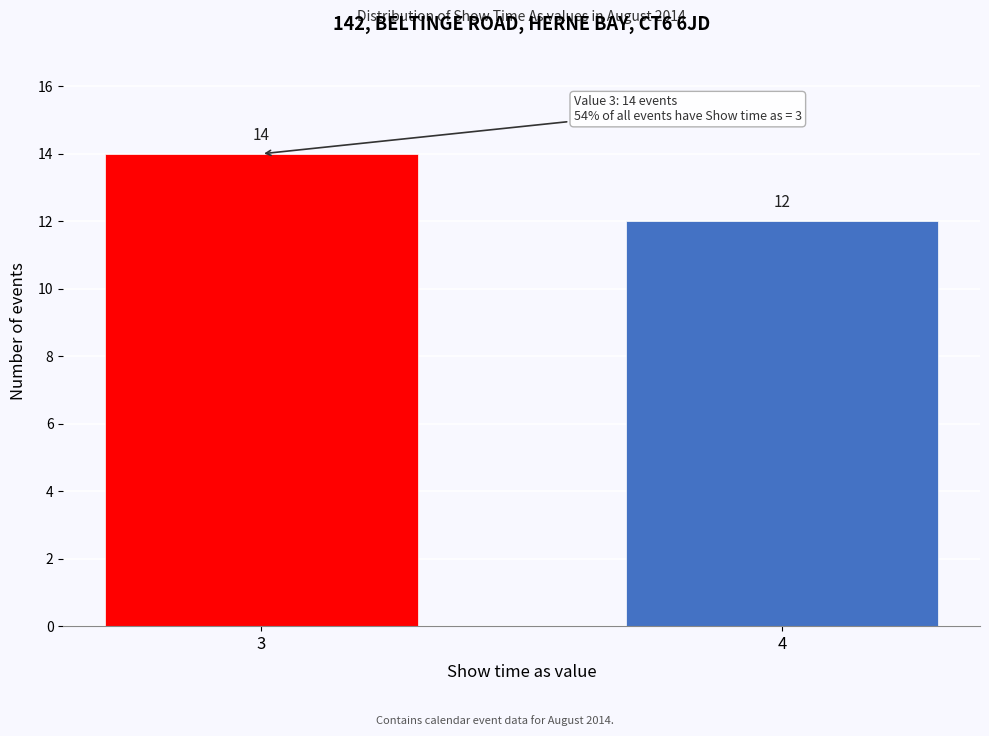

Reading left to right, what are all the values shown in this chart?

3=14	4=12